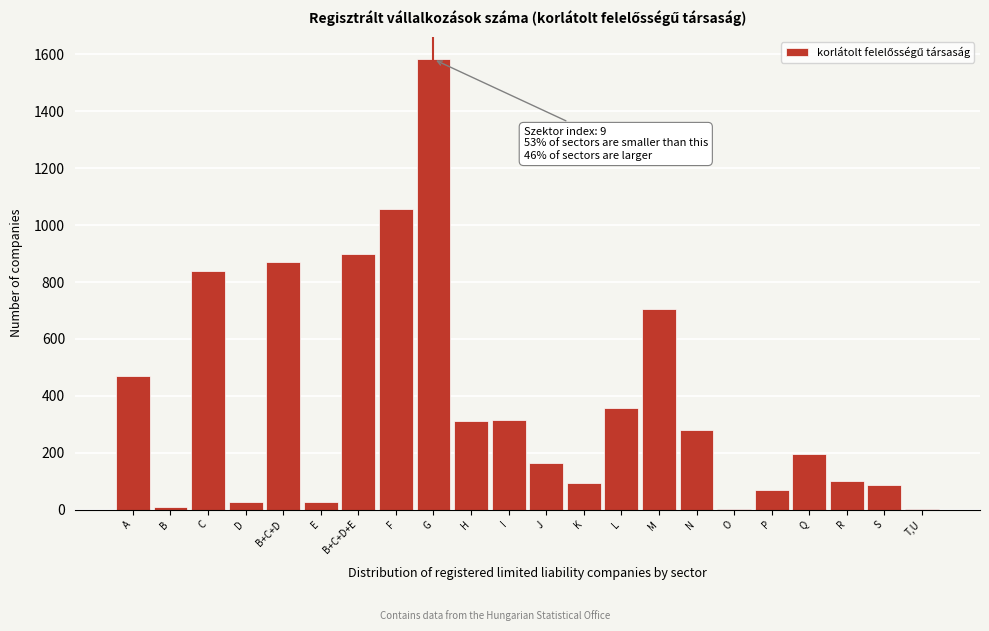

What is the change in value from H to P?

-243